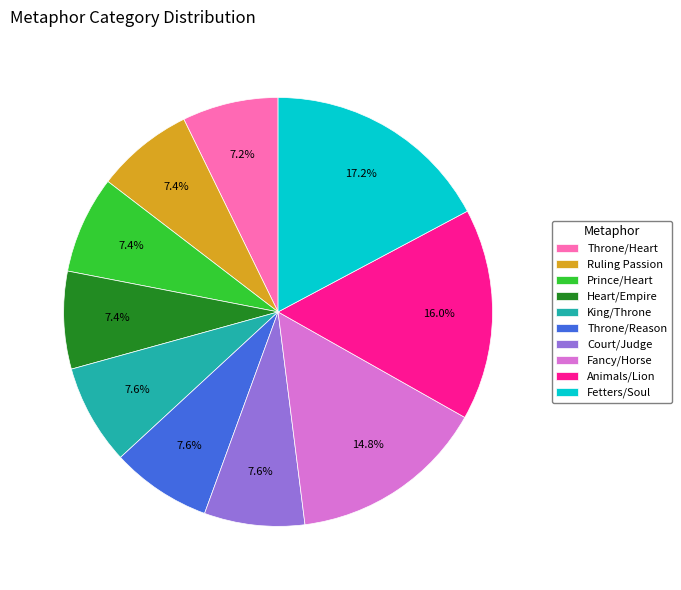

Which category has the biggest portion of the pie?

Fetters/Soul